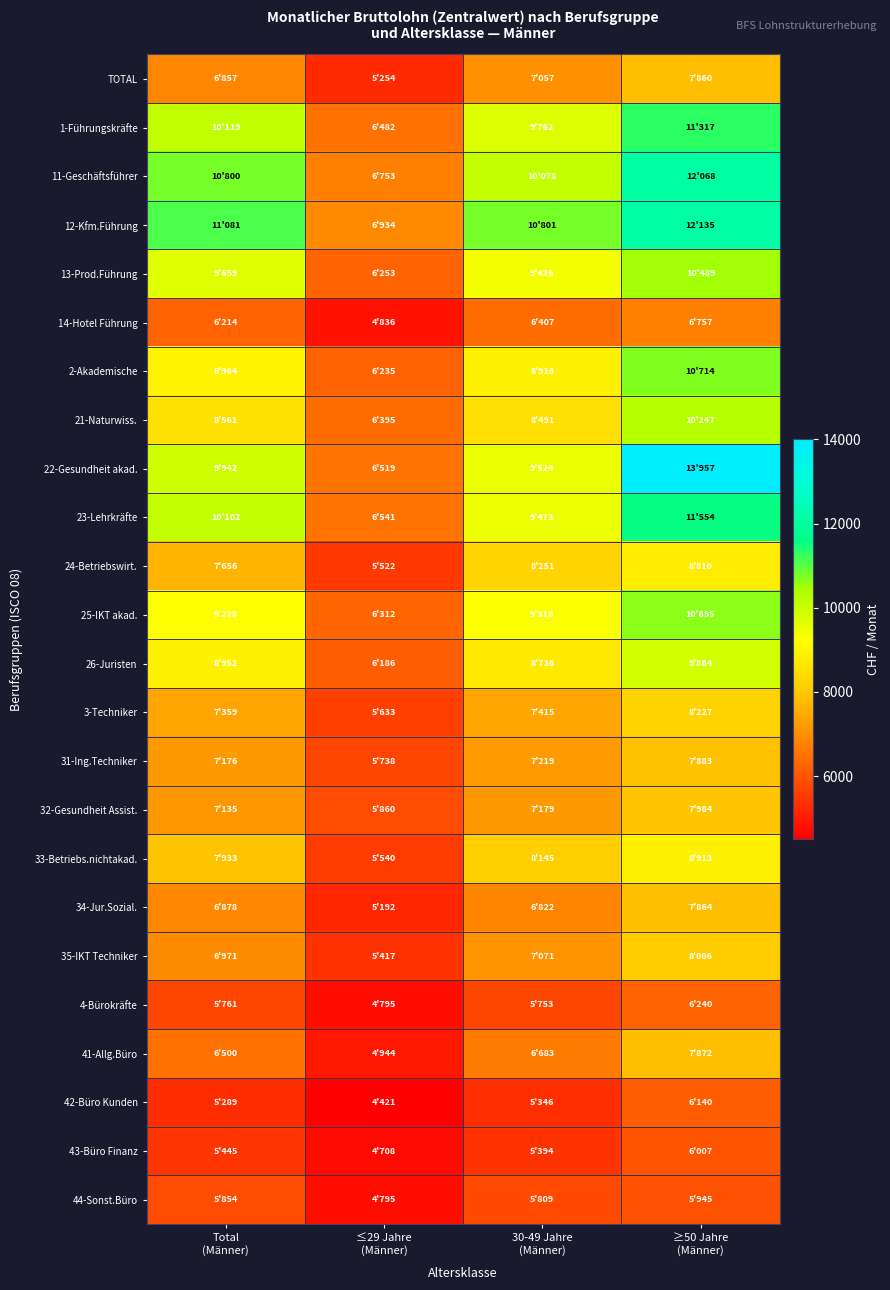

What is the greatest value displayed?

13957